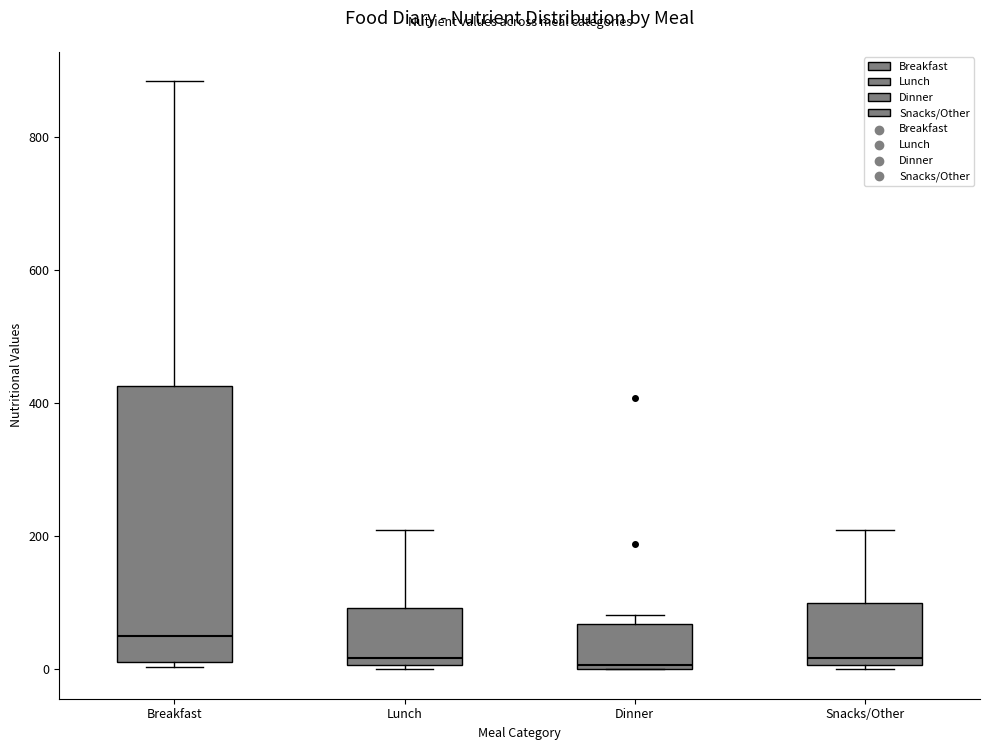

Reading left to right, read every box against the y-axis: the position of its median line, the range the box covers, and the ends of its whiskers. The values are not printed on the chart, so give them approximately, as read against the axis.

Breakfast: median 40, box 20 to 420, whiskers 0 to 880
Lunch: median 20, box 0 to 100, whiskers 0 to 220
Dinner: median 0, box 0 to 60, whiskers 0 to 80
Snacks/Other: median 20, box 0 to 100, whiskers 0 to 220